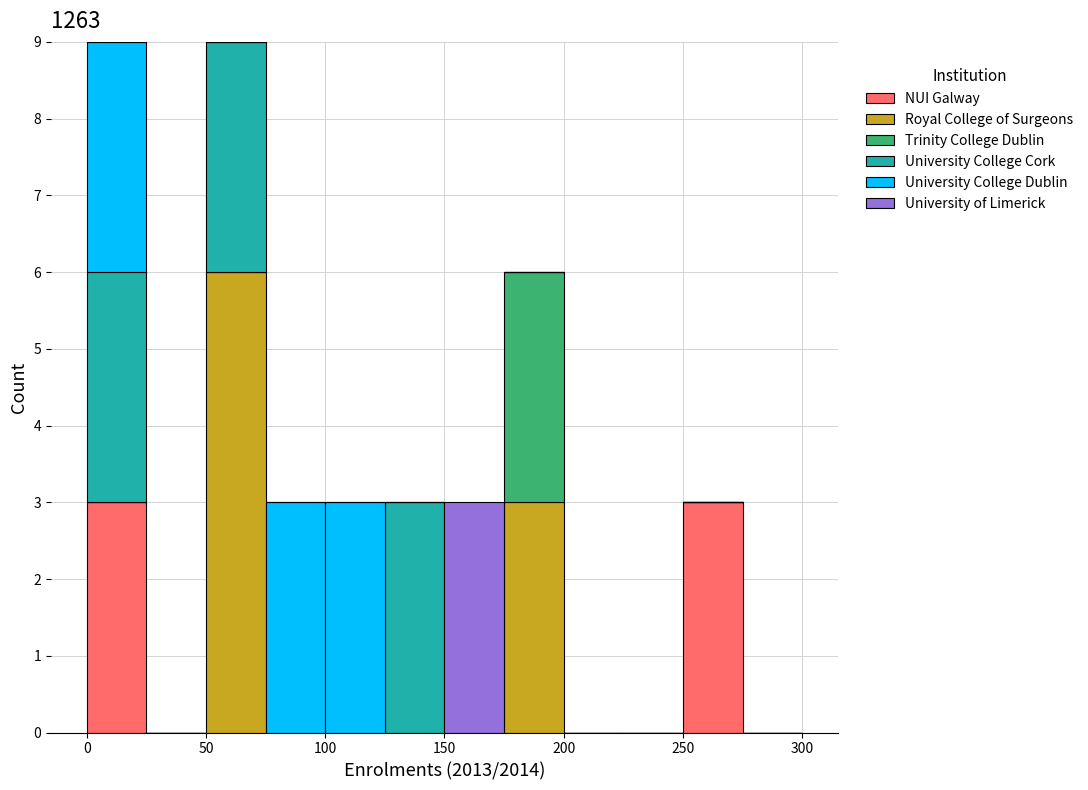

What is the total height of the stacked bar covering 125 to 150 on the x-axis? The values are not printed on the chart, so give them approximately, as read against the axis.

3